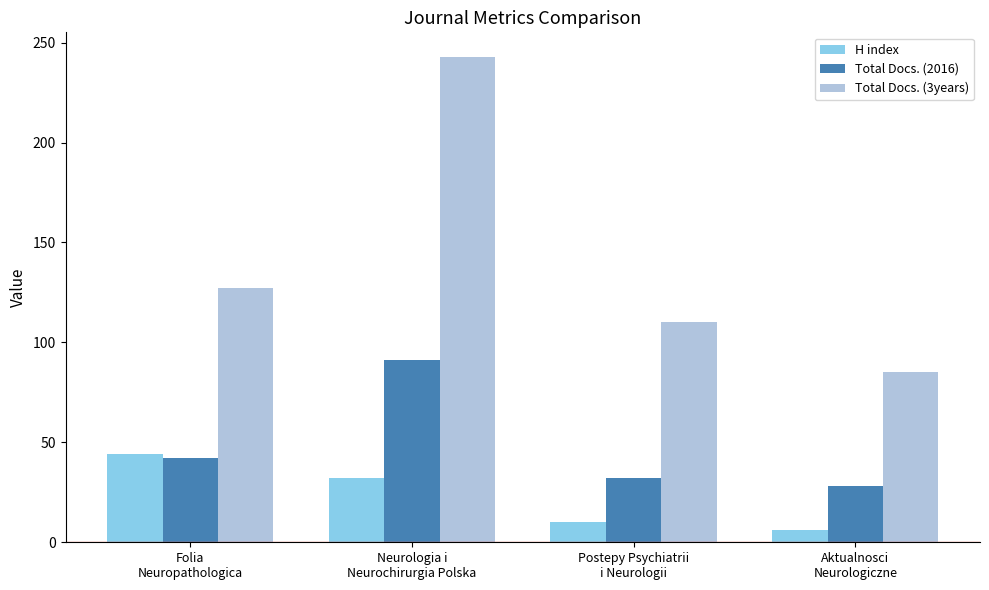

At which label does Total Docs. (3years) reach its minimum?

Aktualnosci
Neurologiczne